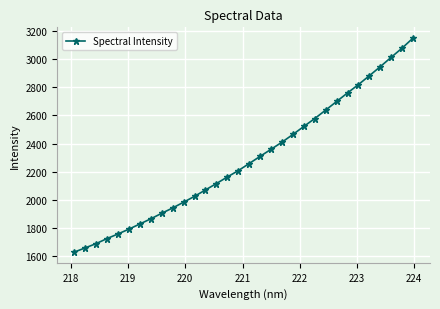

What is the difference between the second highest and minimum values?

1451.5